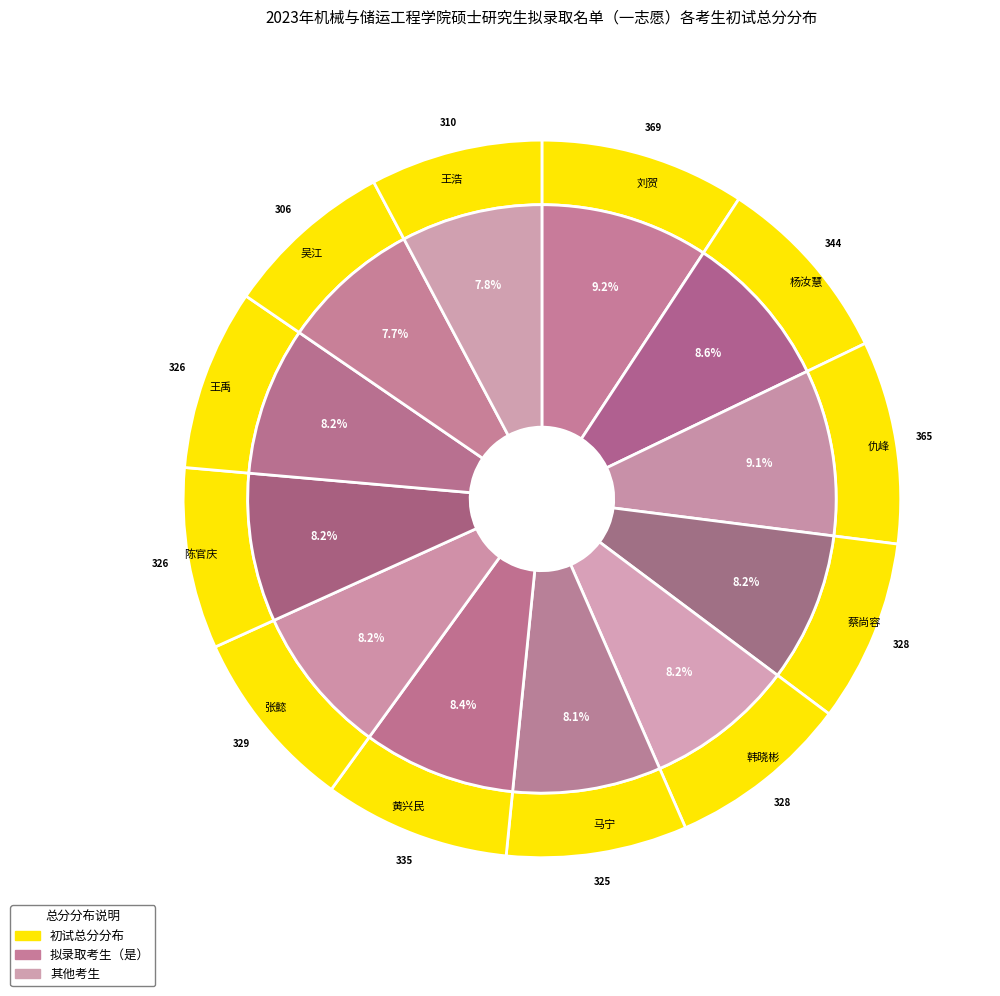

True or false: 马宁 accounts for 22% of the total.

False